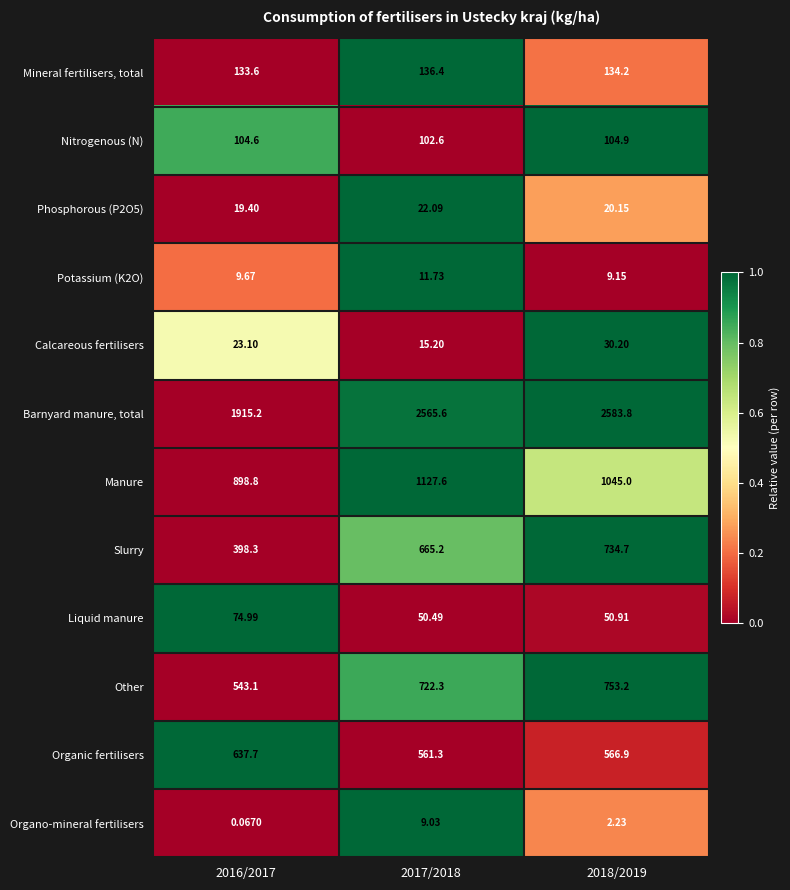

Which series has the largest total across all categories?

Barnyard manure, total